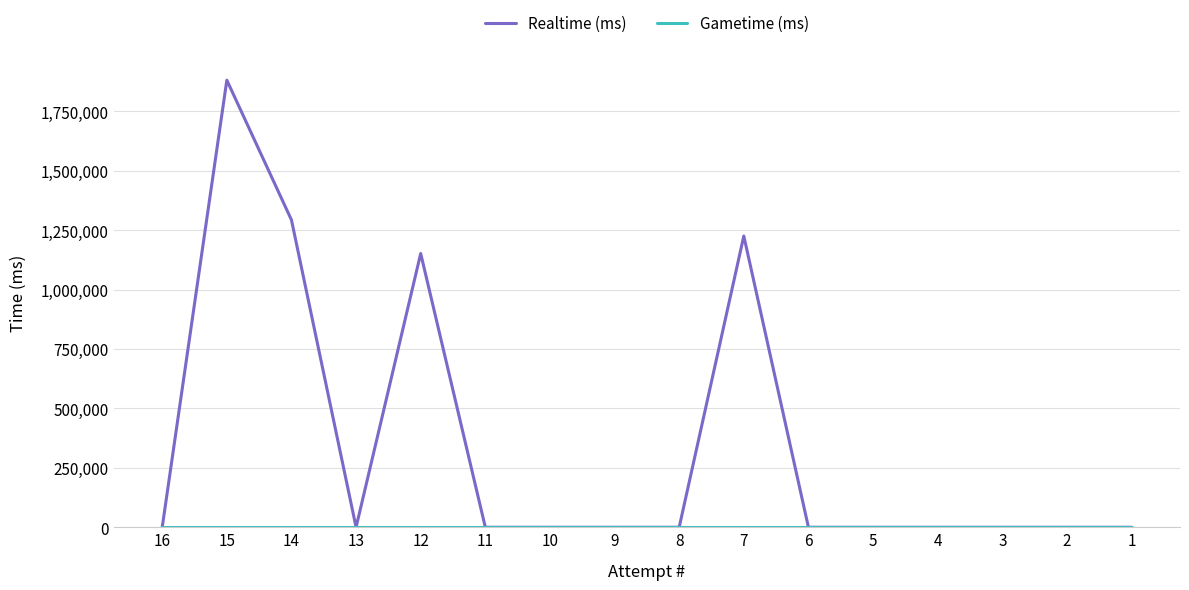

Which series has the largest range (max minus min)?

Realtime (ms)